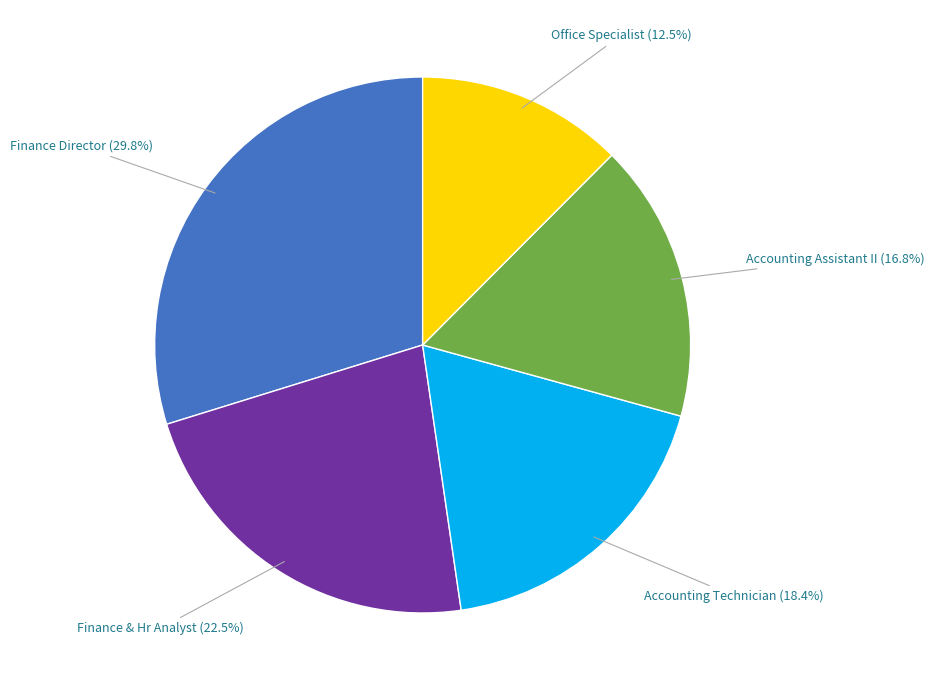

Is Accounting Technician the majority of the pie?

No